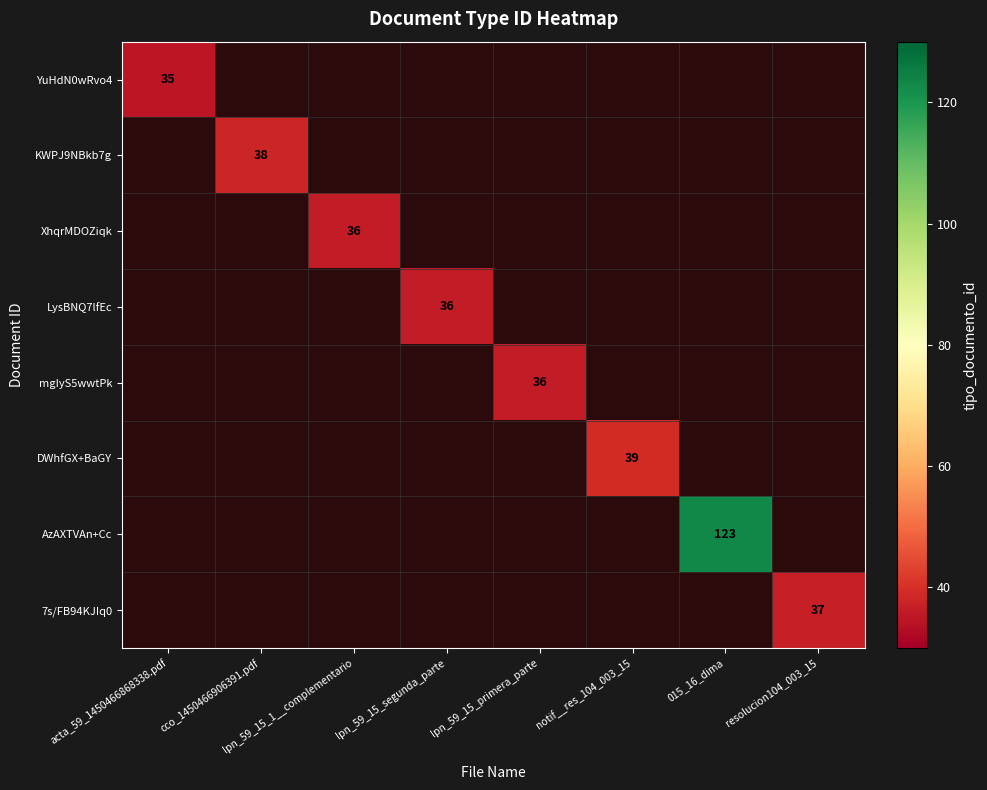

The value of XhqrMDOZiqk at lpn_59_15_1__complementario is 36. True or false?

True